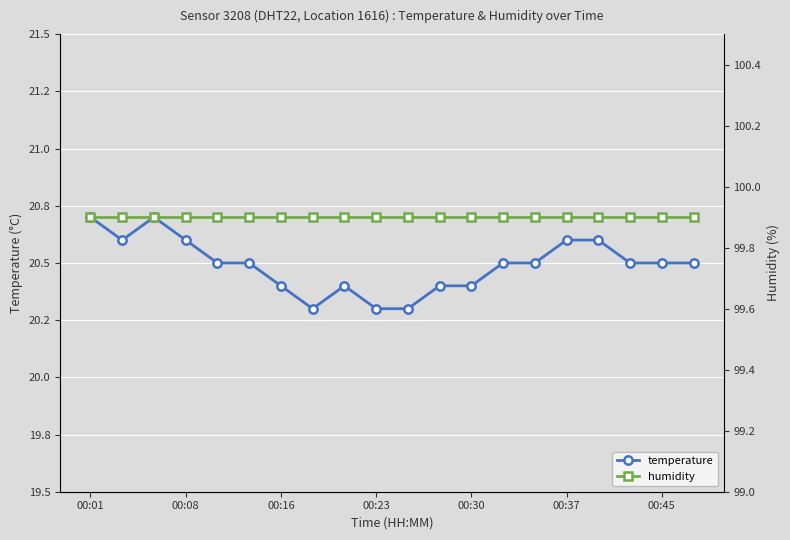

Is it true that temperature equals 34.4 at 00:30?

False